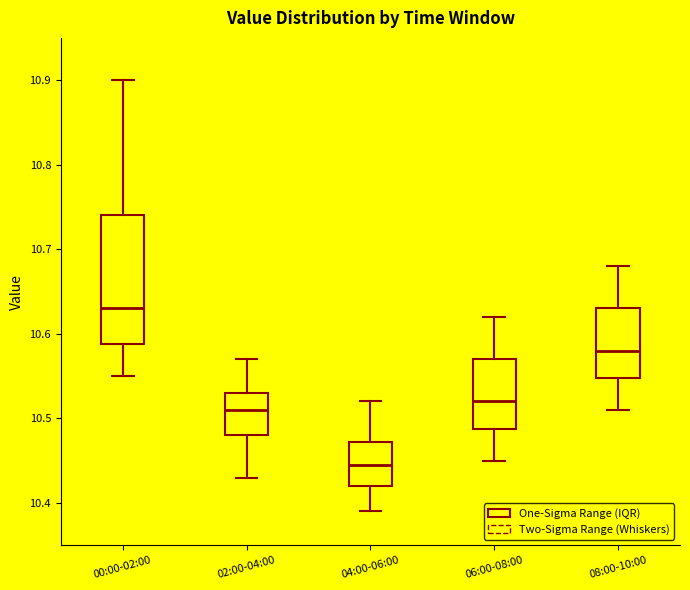

Where is the upper edge of the box for 02:00-04:00 on the y-axis? The values are not printed on the chart, so give them approximately, as read against the axis.

10.53